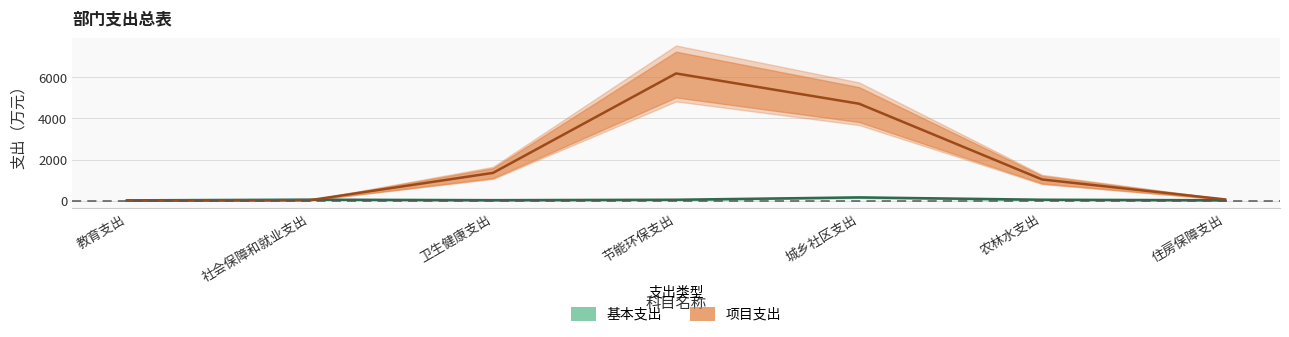

At which category is the sum across all series the highest?

节能环保支出